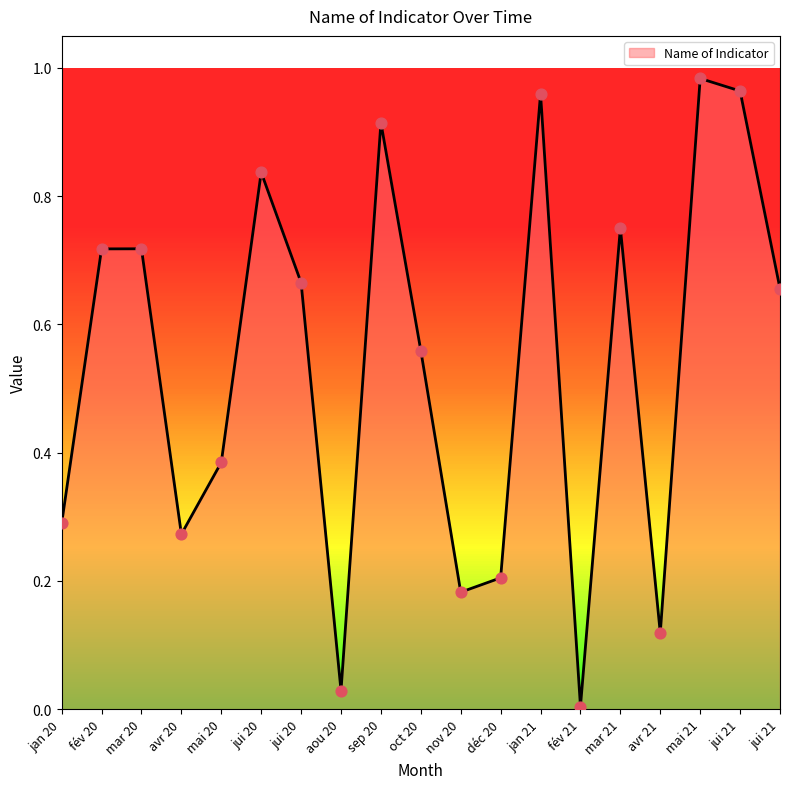

Which has a higher value, sep 20 or jan 20?

sep 20